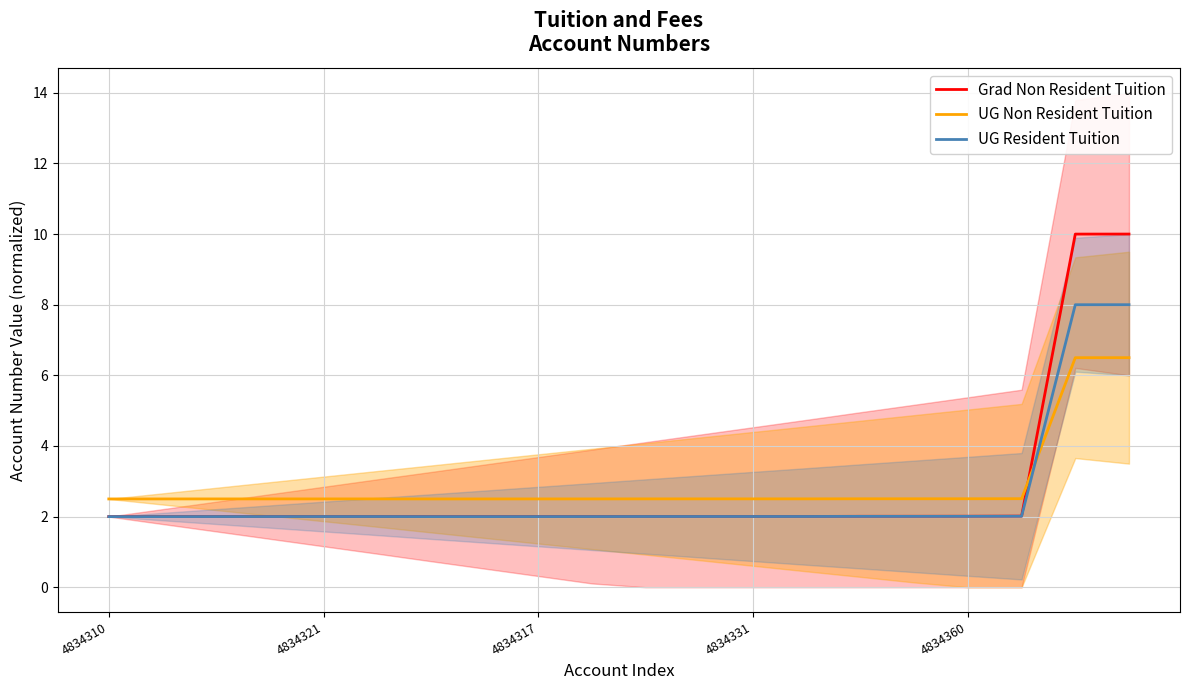

The UG Resident Tuition series shows 3.4 at 4834310. True or false?

False